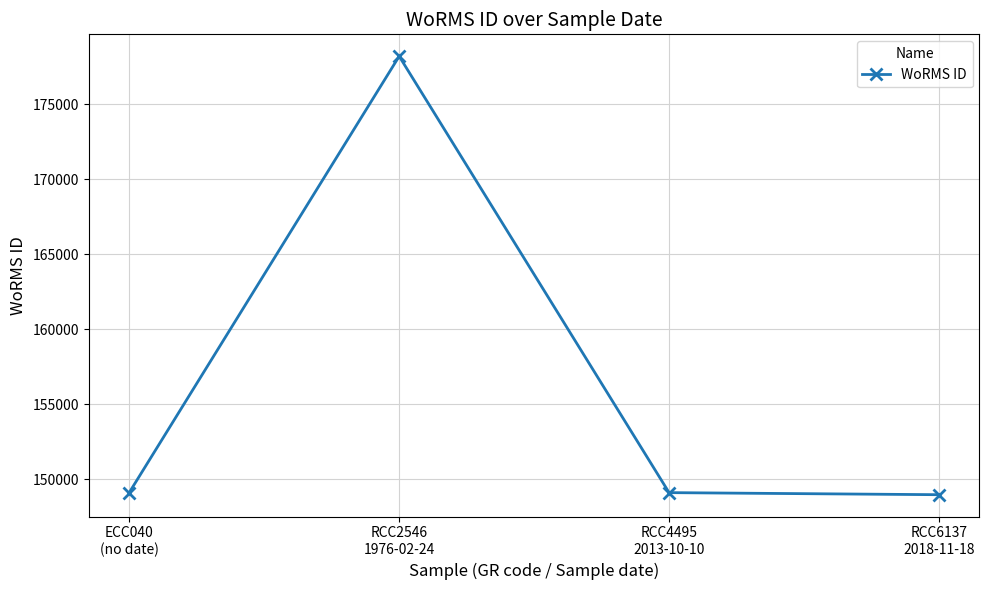

How many interior local peaks (higher than both neighbors) does the data have?

1